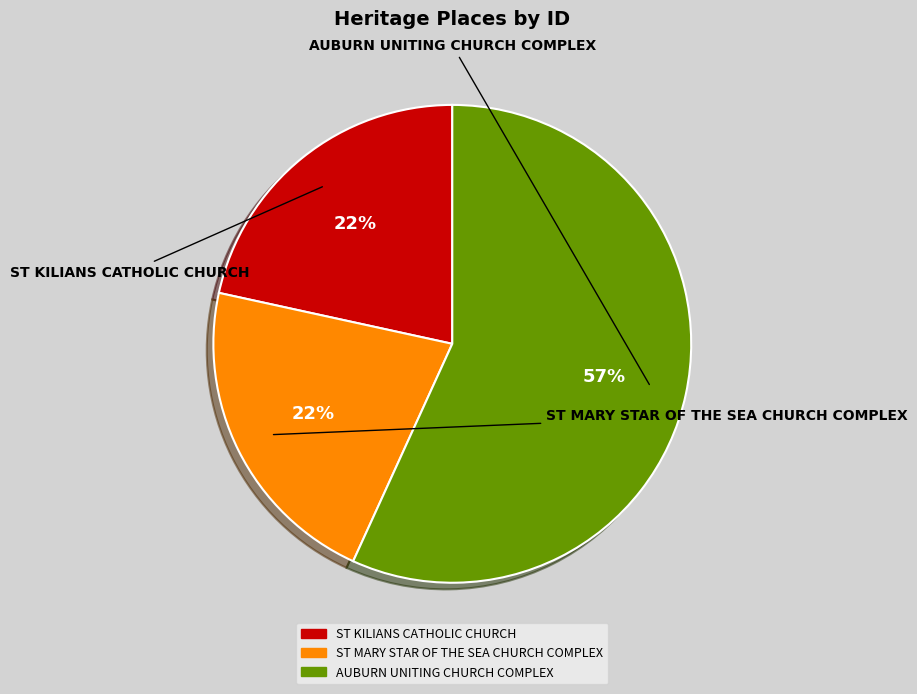

To the nearest percent, what portion does ST MARY STAR OF THE SEA CHURCH COMPLEX represent?

22%